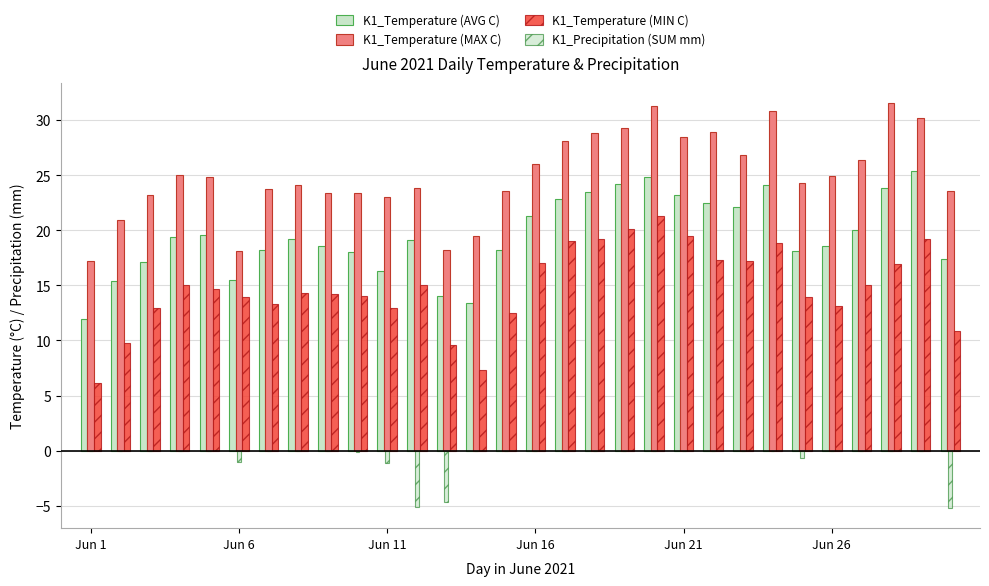

Does the chart contain stacked bars?

No